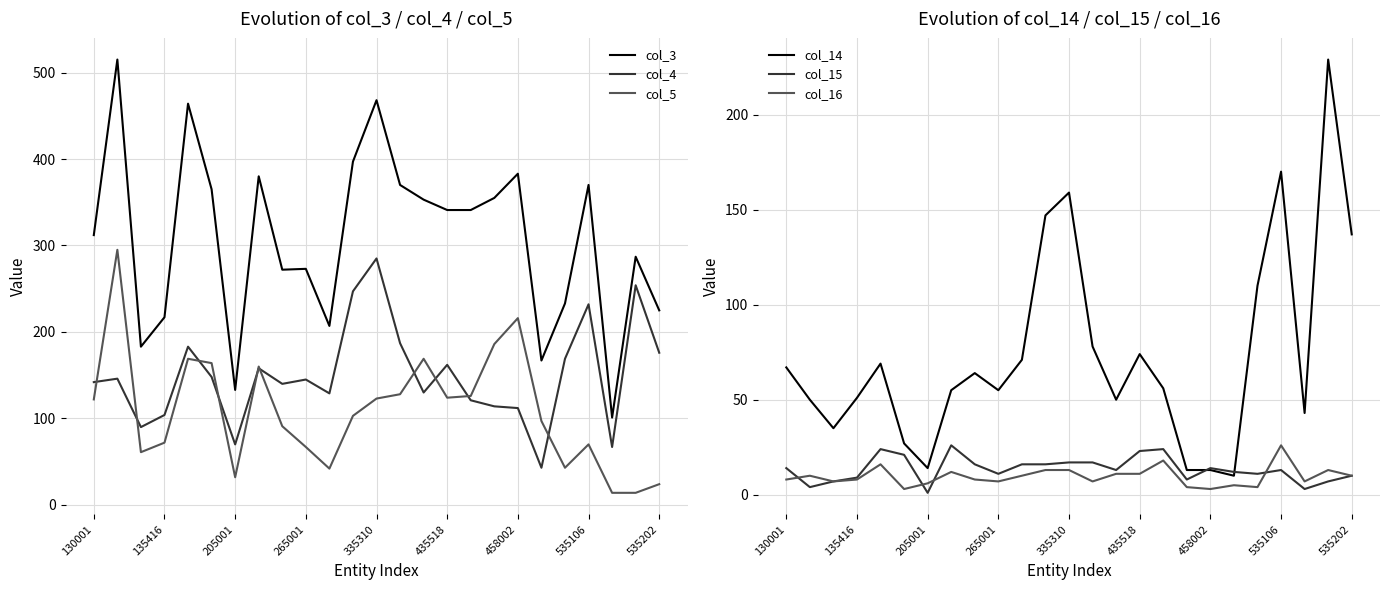

Reading right to left, extract all data points from this chart.

col_3: 225	287	101	370	233	167	383	355	341	341	353	370	468	397	207	273	272	380	133	365	464	217	183	515	312
col_4: 176	254	67	232	169	43	112	114	121	162	130	187	285	247	129	145	140	158	70	148	183	104	90	146	142
col_5: 24	14	14	70	43	97	216	186	126	124	169	128	123	103	42	67	91	160	32	164	169	72	61	295	122
col_14: 137	229	43	170	110	10	13	13	56	74	50	78	159	147	71	55	64	55	14	27	69	51	35	50	67
col_15: 10	7	3	13	11	12	14	8	24	23	13	17	17	16	16	11	16	26	1	21	24	9	7	4	14
col_16: 10	13	7	26	4	5	3	4	18	11	11	7	13	13	10	7	8	12	6	3	16	8	7	10	8